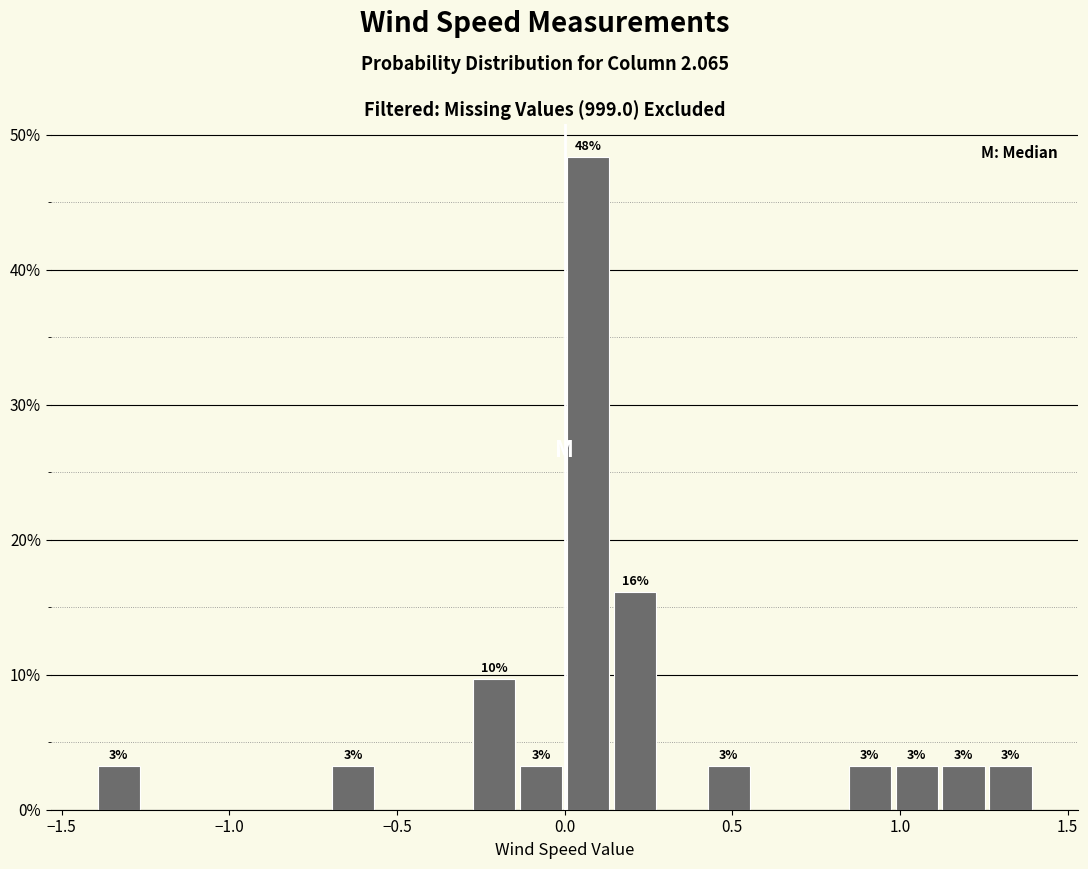

Around what value on the x-axis is the tallest bar? Give the approximate position of its centre, as read against the axis.

0.05